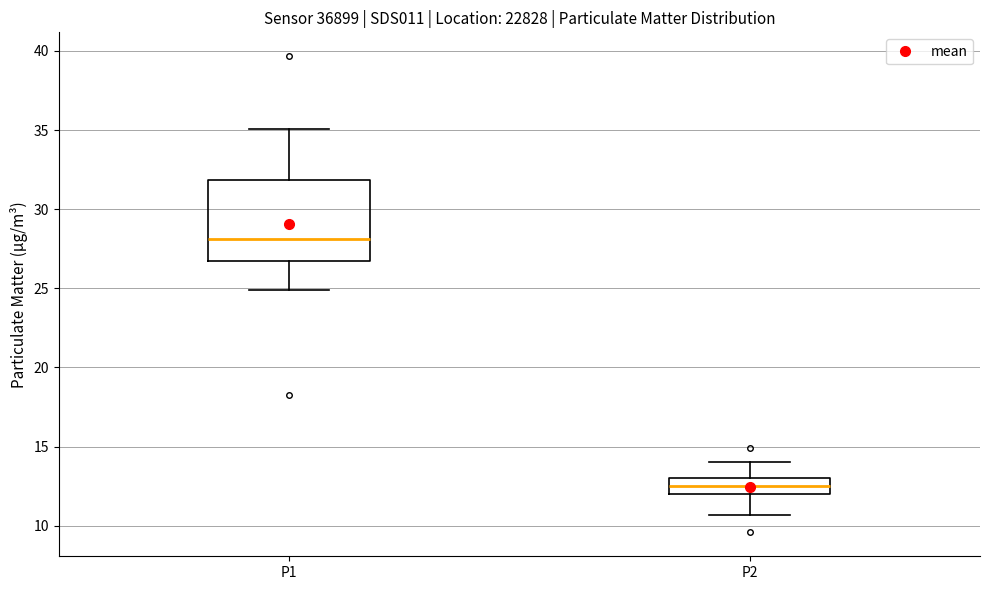

Reading left to right, read every box against the y-axis: the position of its median line, the range the box covers, and the ends of its whiskers. The values are not printed on the chart, so give them approximately, as read against the axis.

P1: median 28.0, box 26.5 to 32.0, whiskers 25.0 to 35.0
P2: median 12.5, box 12.0 to 13.0, whiskers 10.5 to 14.0